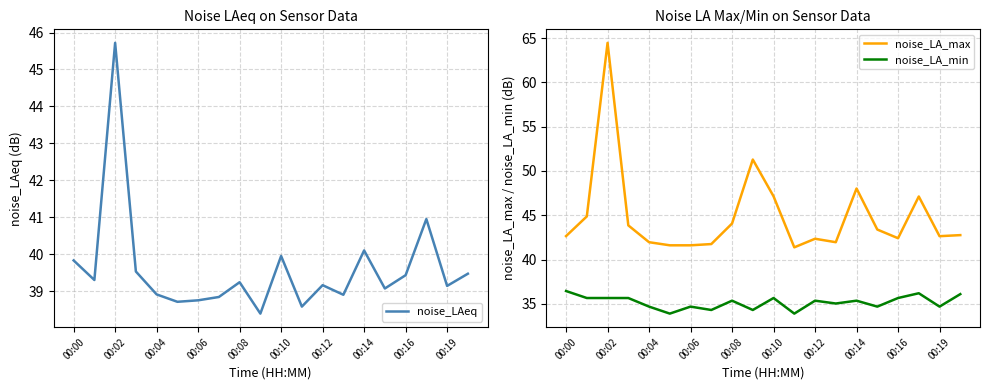

What is the average value of the noise_LA_min series?

35.2